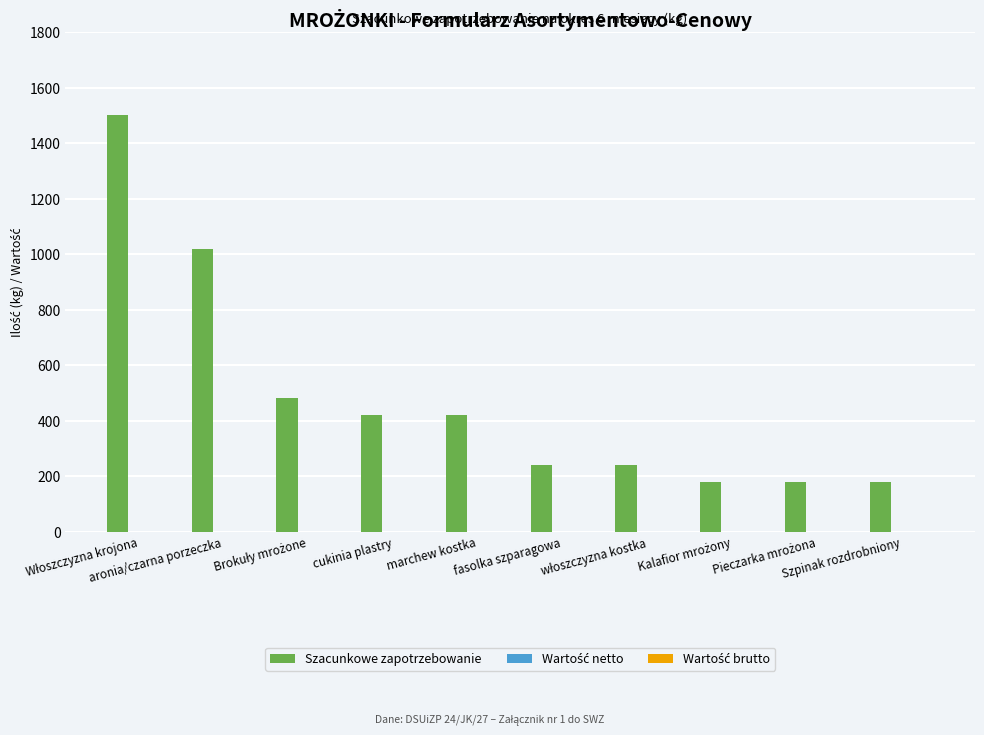

How many bars are there in total?

10